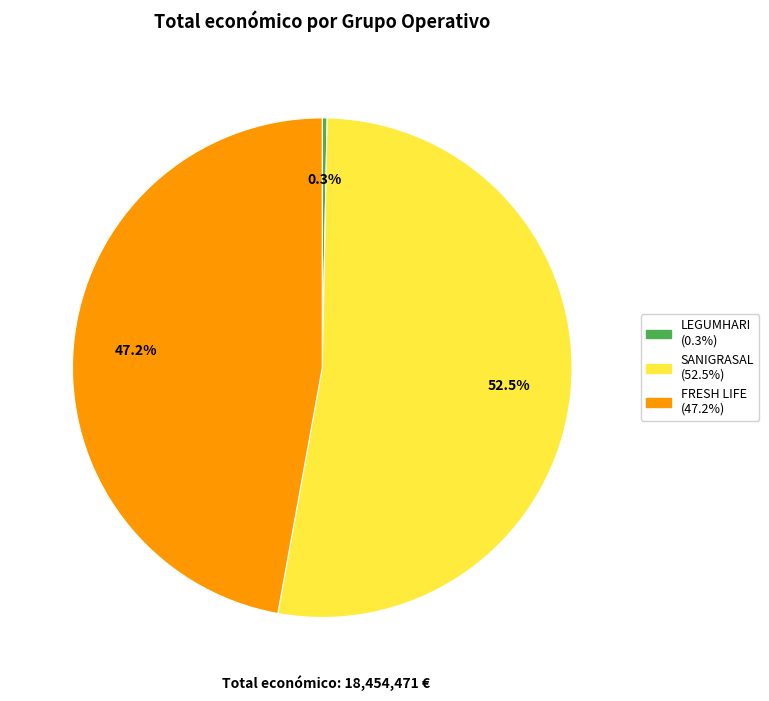

Is there a majority slice in this chart?

Yes